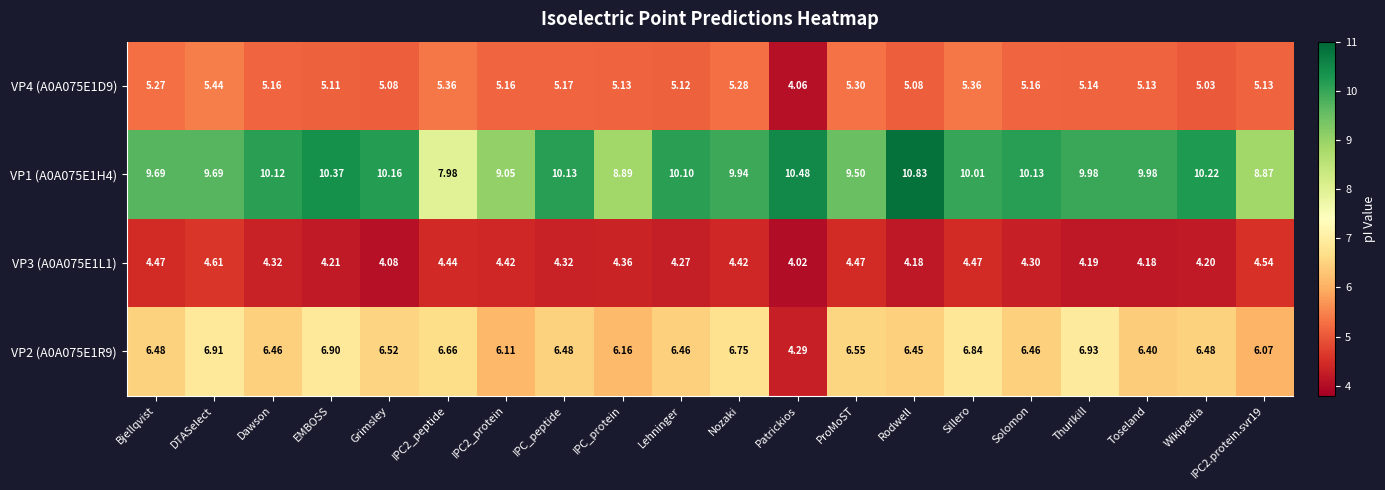

At which label is VP2 (A0A075E1R9) closest to 5?

Patrickios